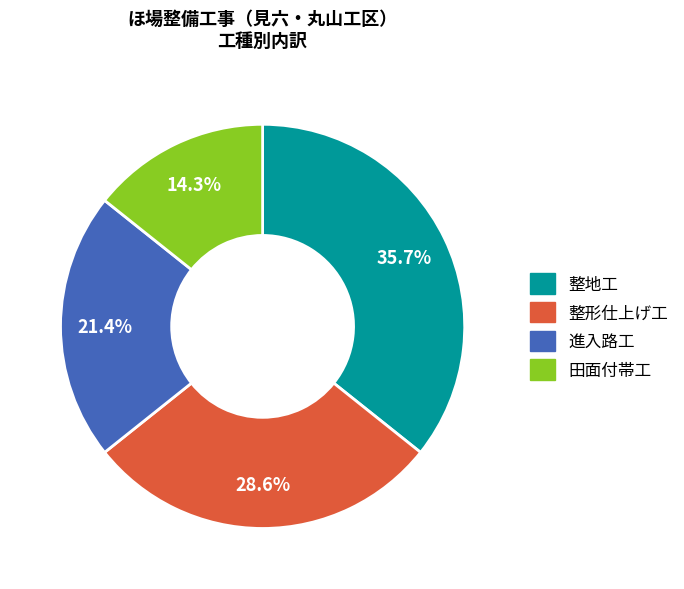

True or false: 田面付帯工 accounts for 14% of the total.

True